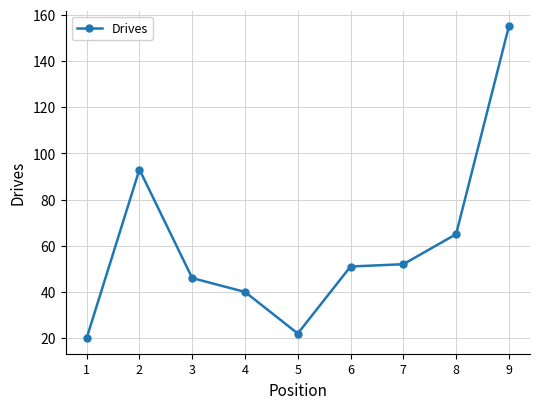

What is the greatest value displayed?

155